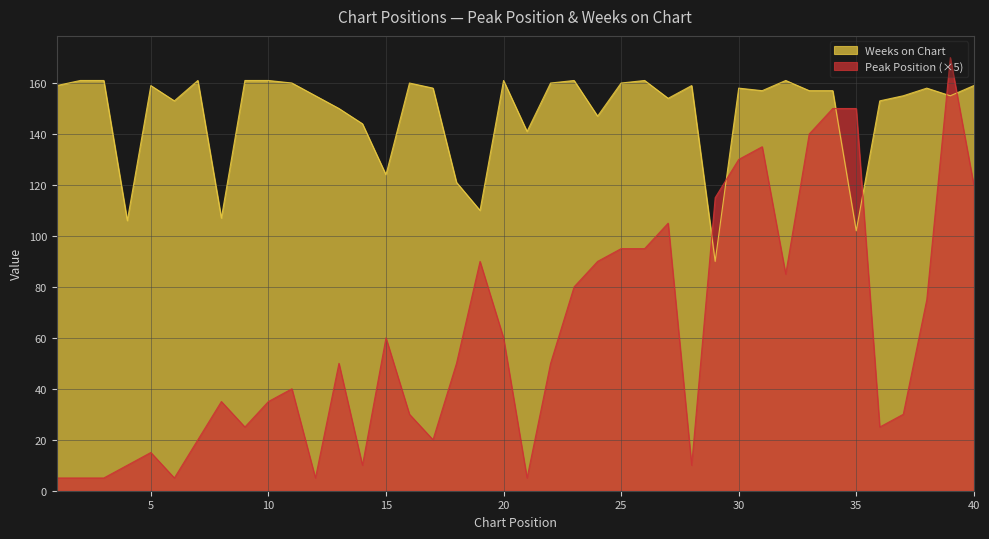

At which category does Peak Position reach its first local valley?

6